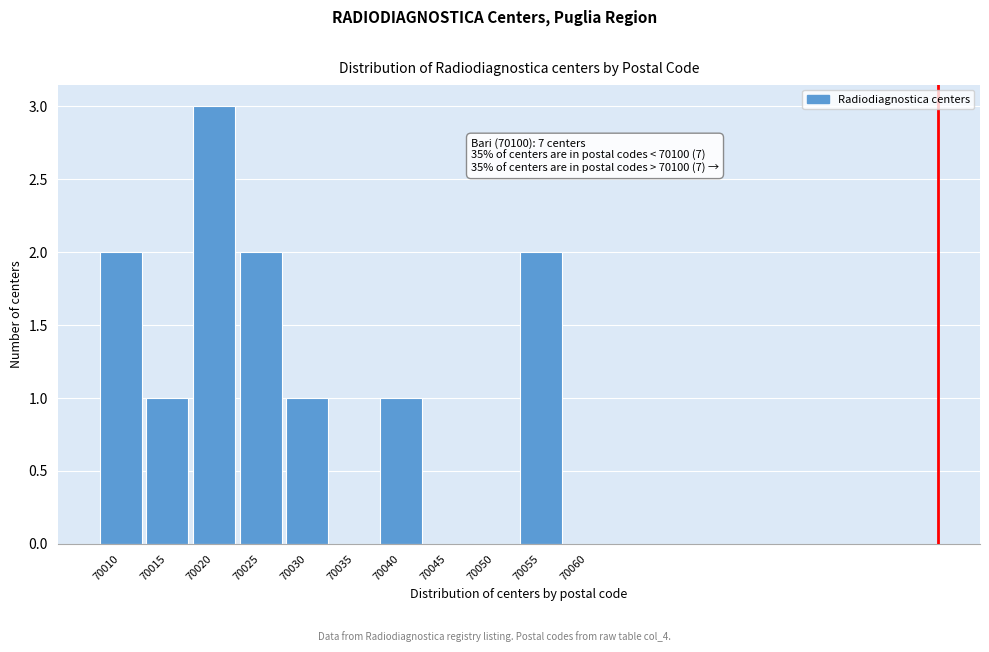

Reading right to left, transcribe all the data shown in this chart.

70060=0	70055=2	70050=0	70045=0	70040=1	70035=0	70030=1	70025=2	70020=3	70015=1	70010=2